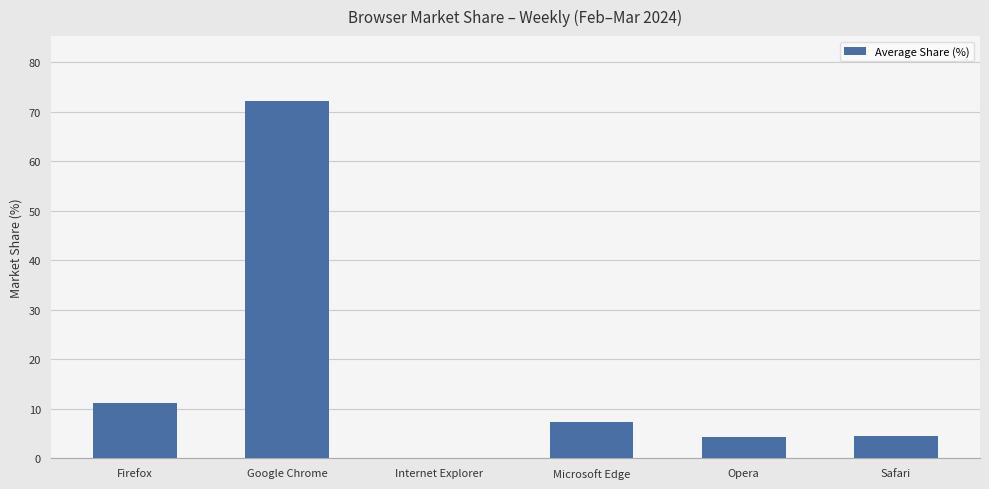

What is the sum of all values?

100.0